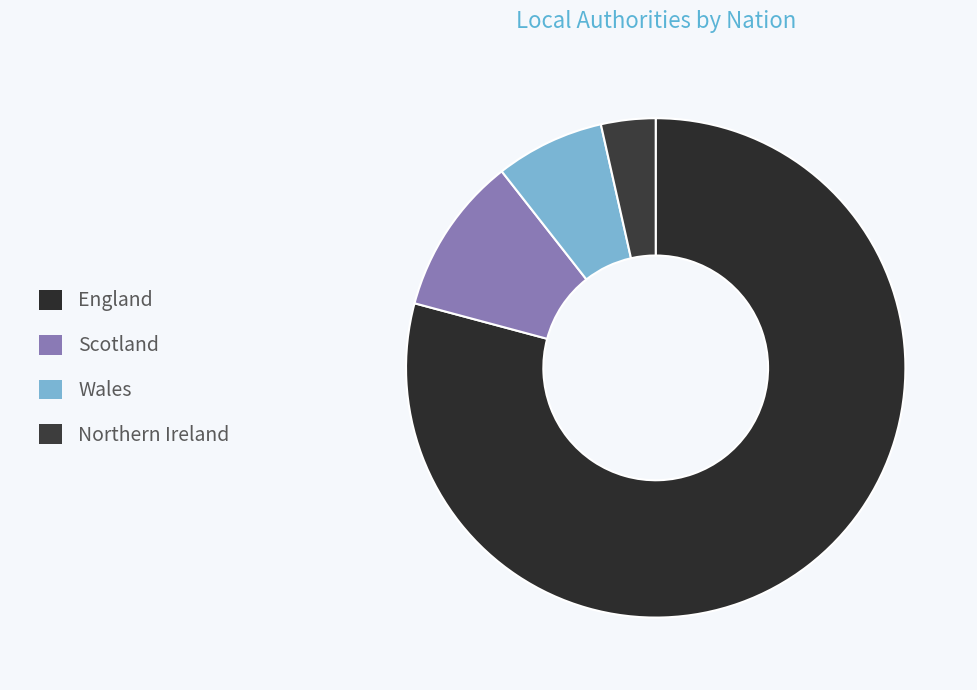

Is it true that Wales is 1% of the pie?

False